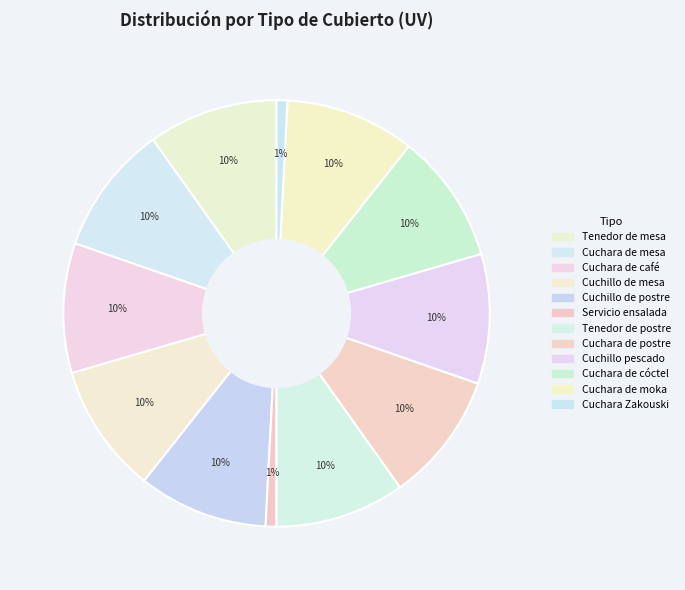

How many slices are in this pie chart?

12